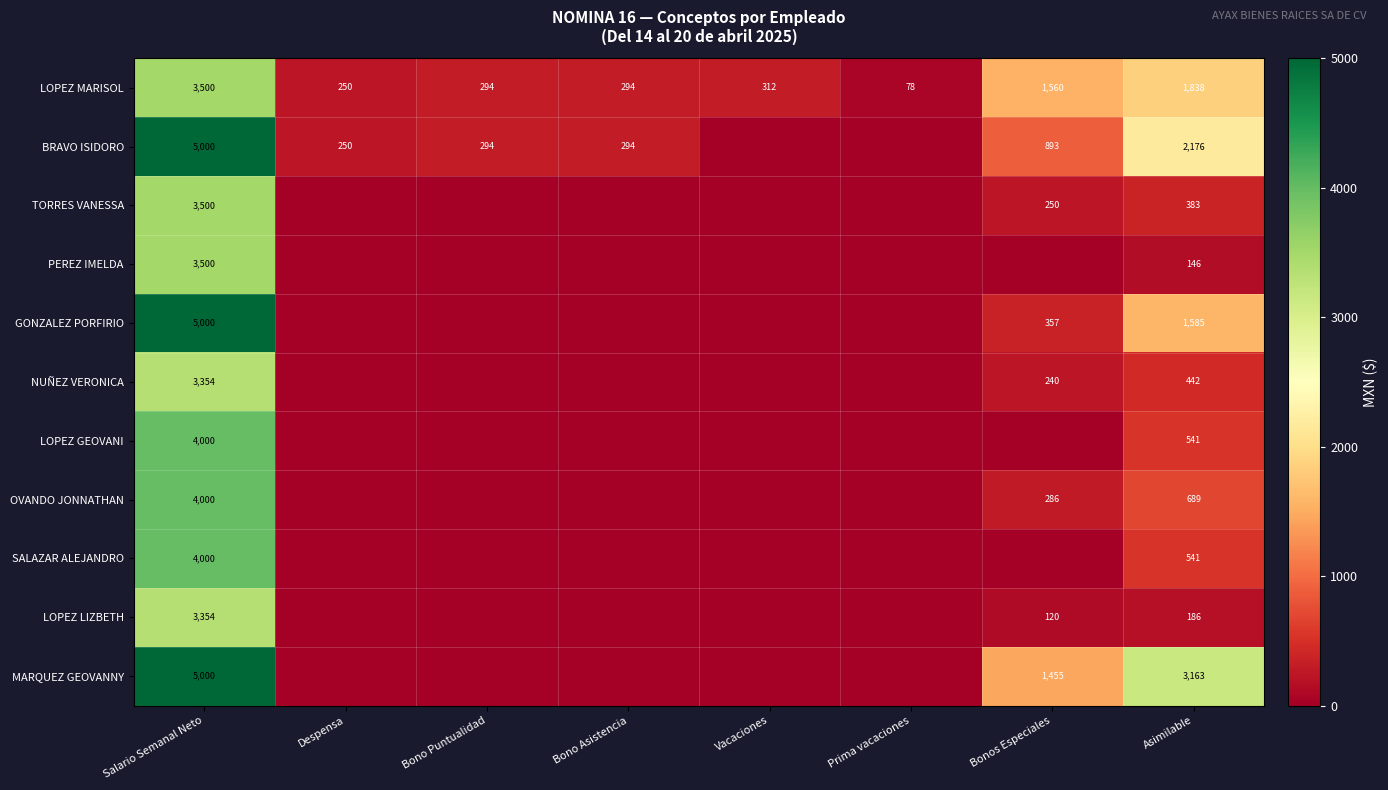

Is the value of OVANDO JONNATHAN at Salario Semanal Neto greater than the value of GONZALEZ PORFIRIO at Bonos Especiales?

Yes